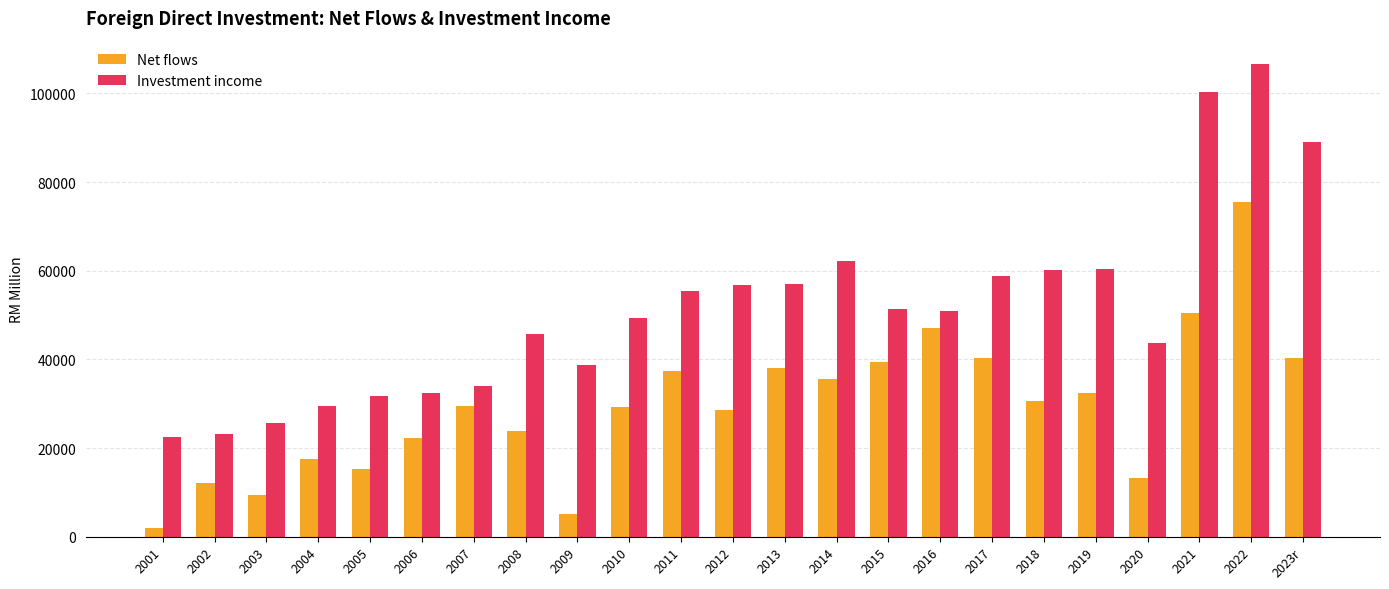

What is the maximum value for Investment income?

106582.3